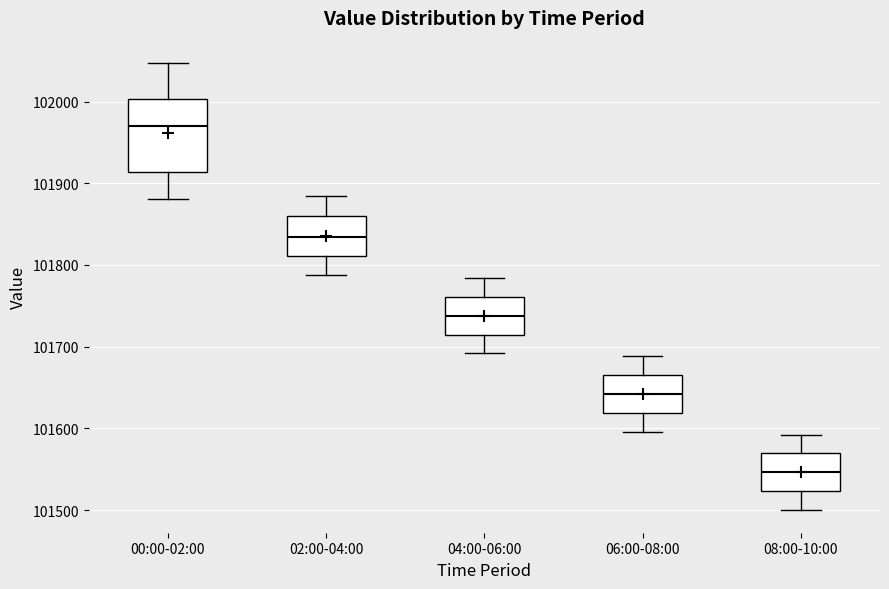

Which box has the highest median line?

00:00-02:00